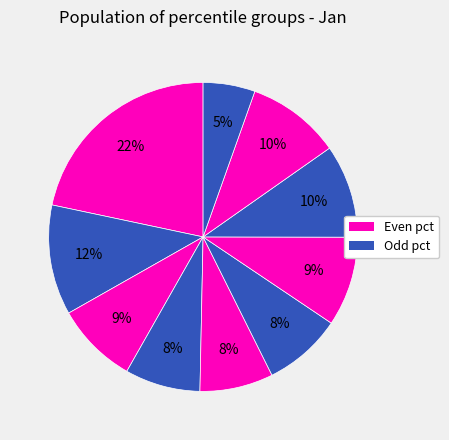

Count the number of slices in the pie.

10